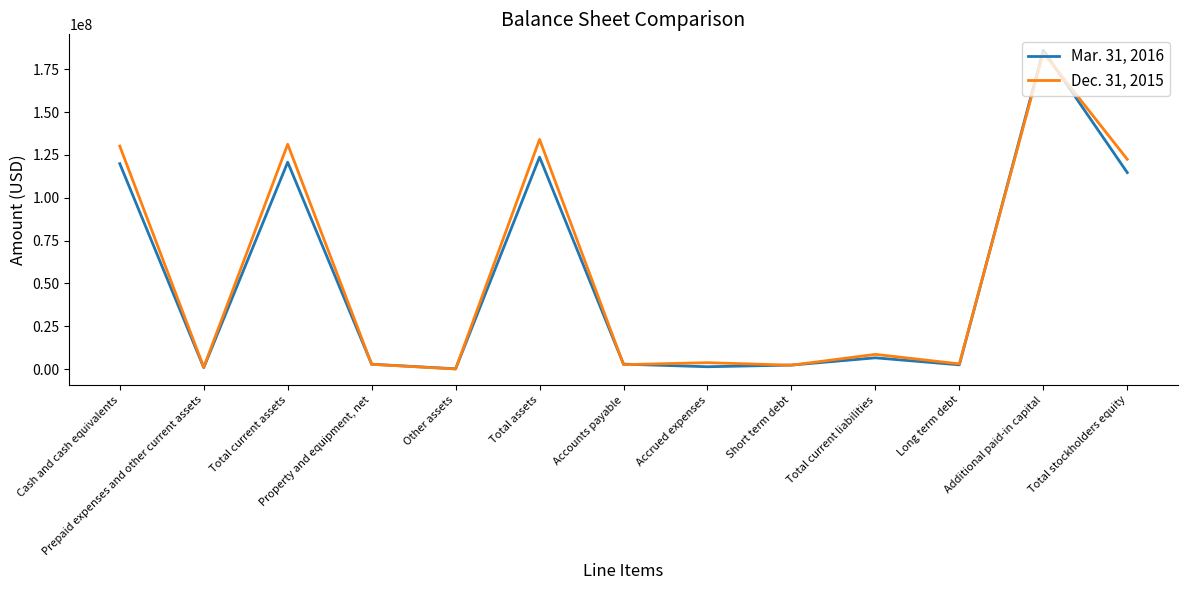

List the series in order of their peak value, lowest first.

Dec. 31, 2015, Mar. 31, 2016